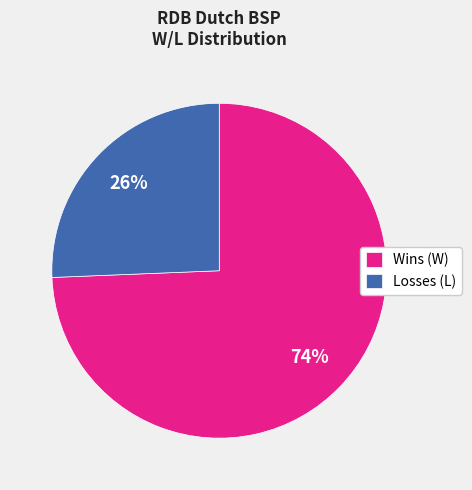

To the nearest percent, what portion does Losses (L) represent?

26%